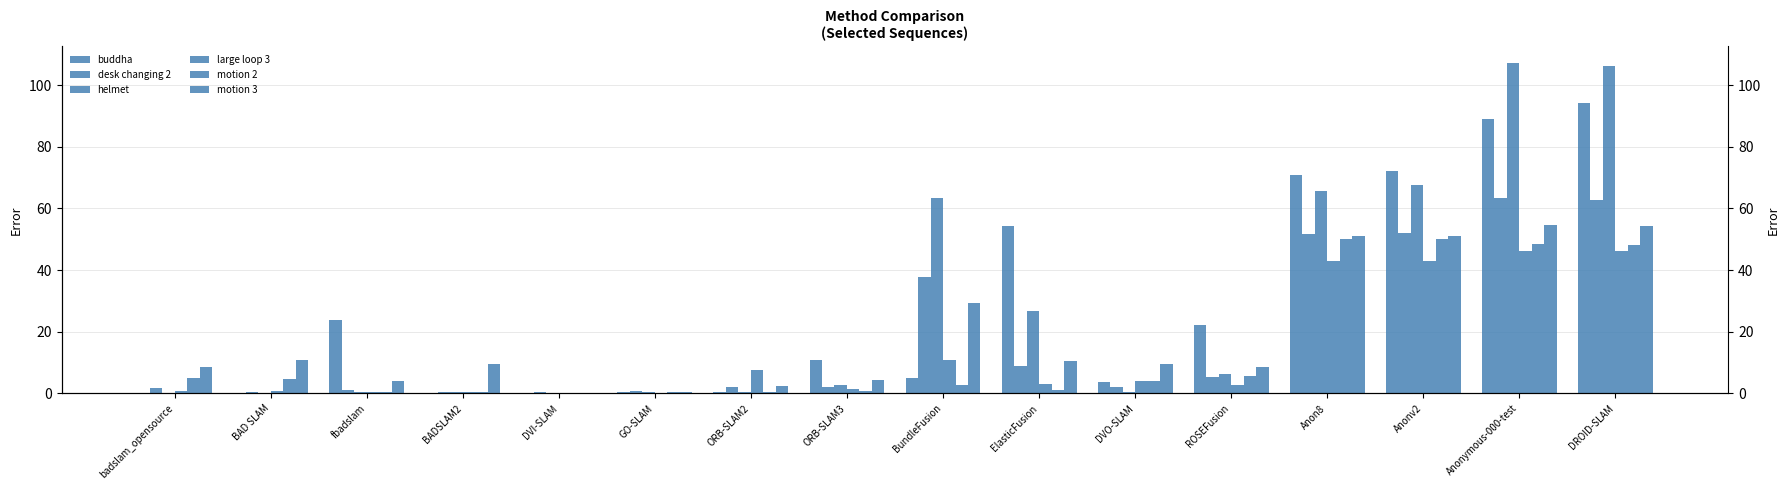

What are all the series names shown in the legend?

buddha, desk changing 2, helmet, large loop 3, motion 2, motion 3